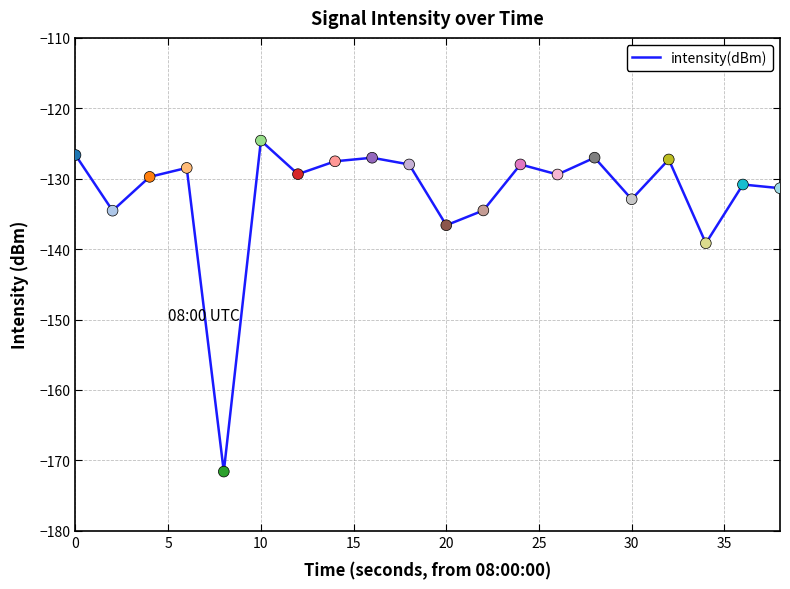

What is the maximum value shown in the chart?

-124.6